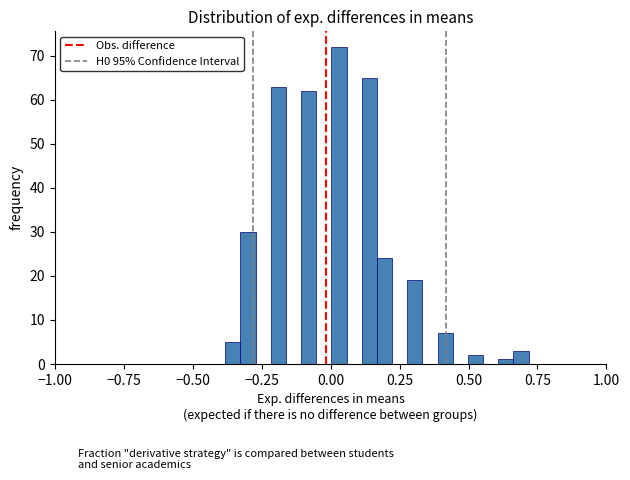

Read against the x-axis, roughly where is the centre of the tallest bar?

0.05